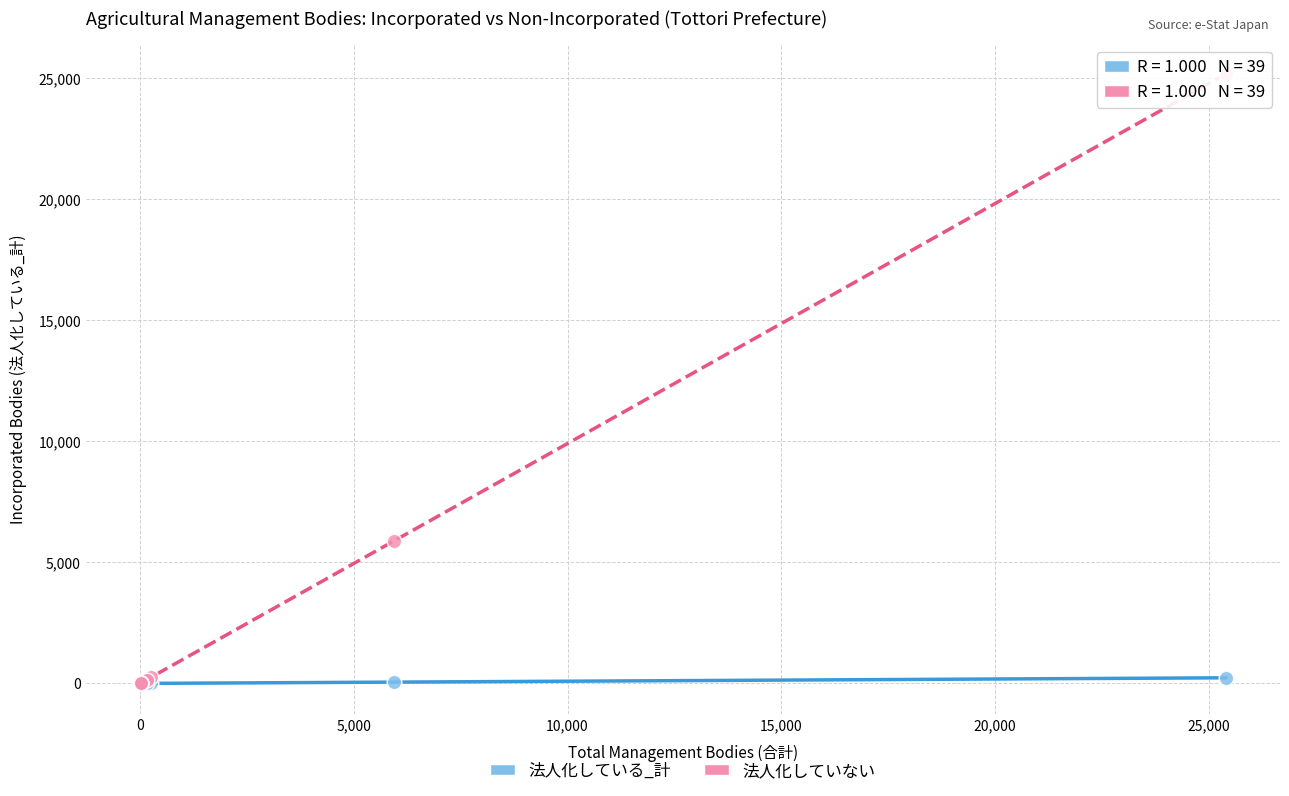

What are all the series names shown in the legend?

法人化している_計, 法人化していない